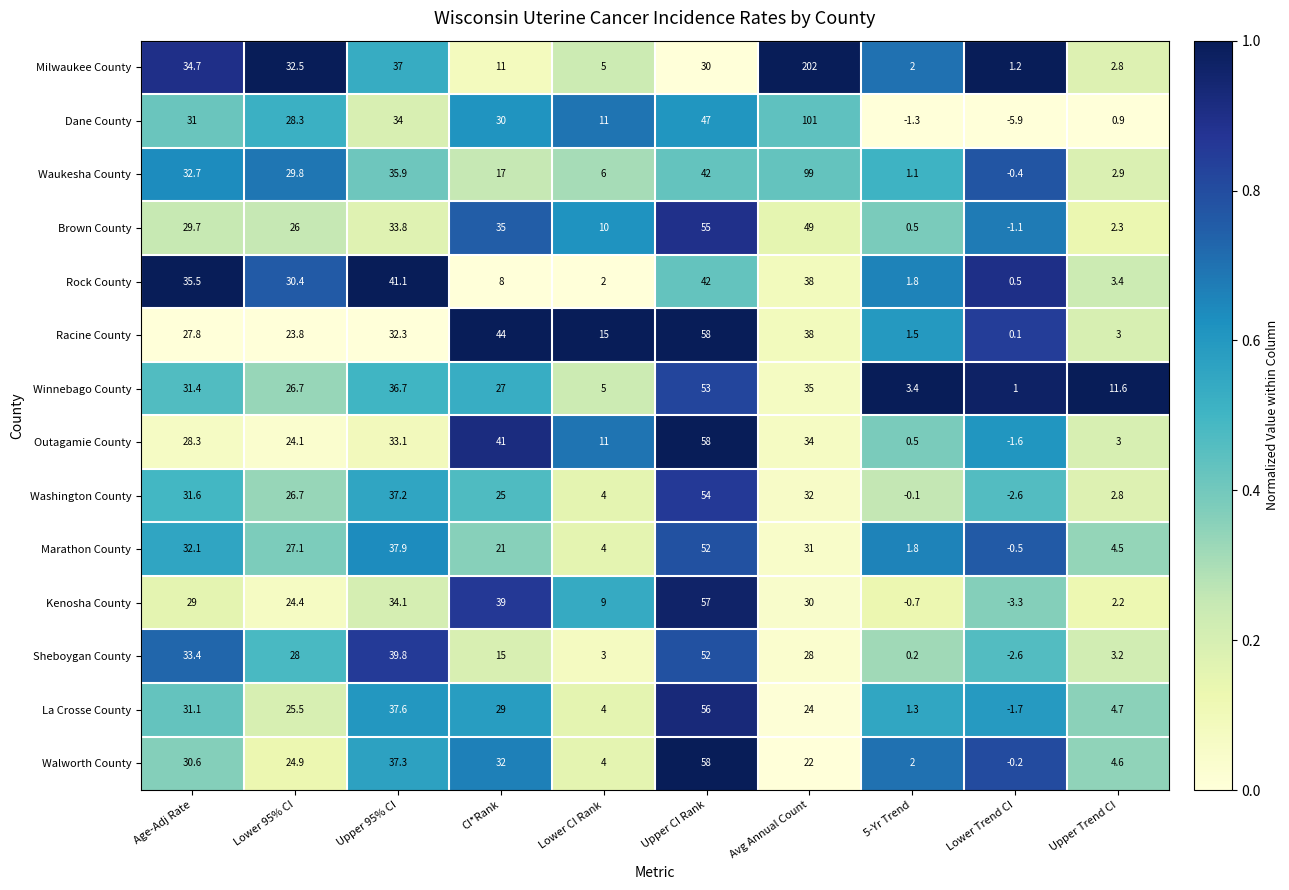

At which label does Walworth County first exceed 24?

Age-Adj Rate